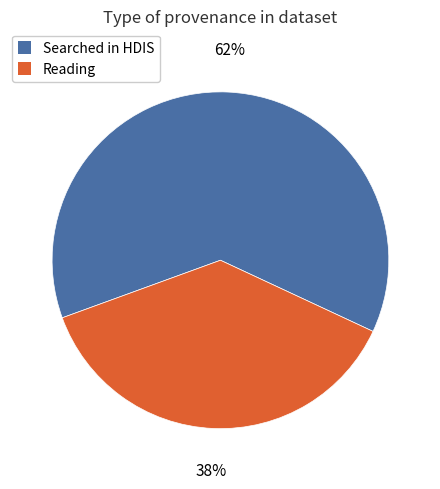

To the nearest percent, what is the average slice percentage?

50%